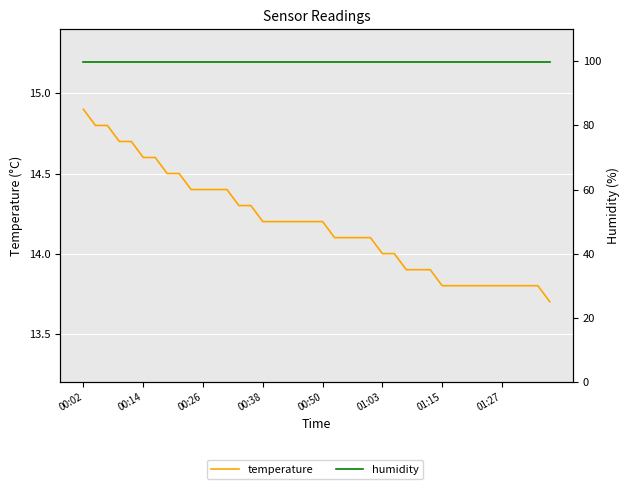

True or false: temperature has more than 0 interior local peaks.

False